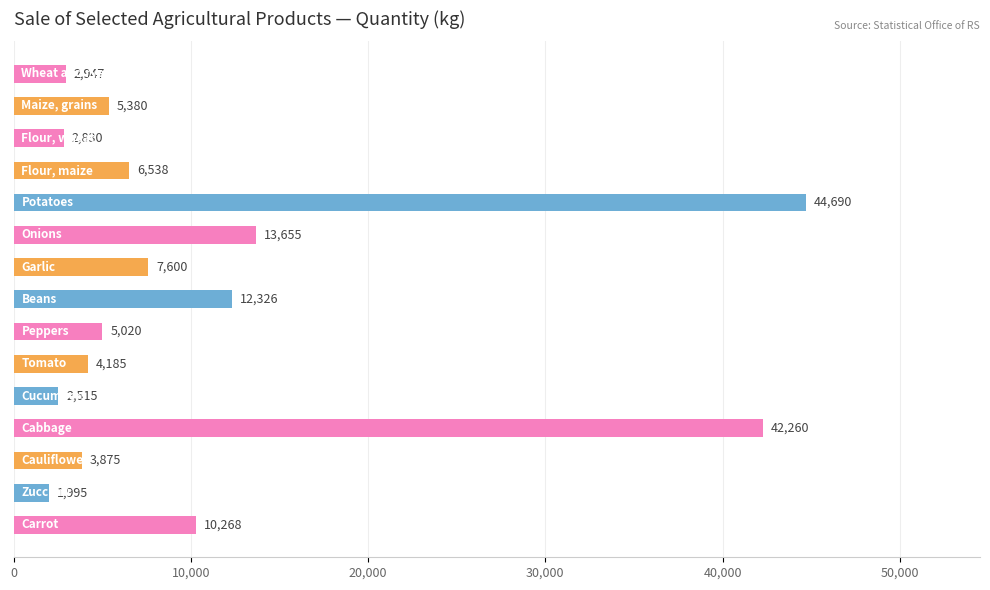

How many data points does each series have?

15